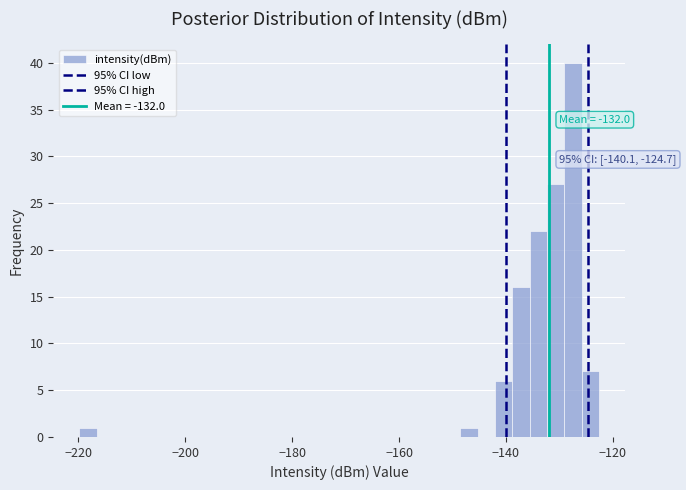

Around what value on the x-axis is the tallest bar? Give the approximate position of its centre, as read against the axis.

-128